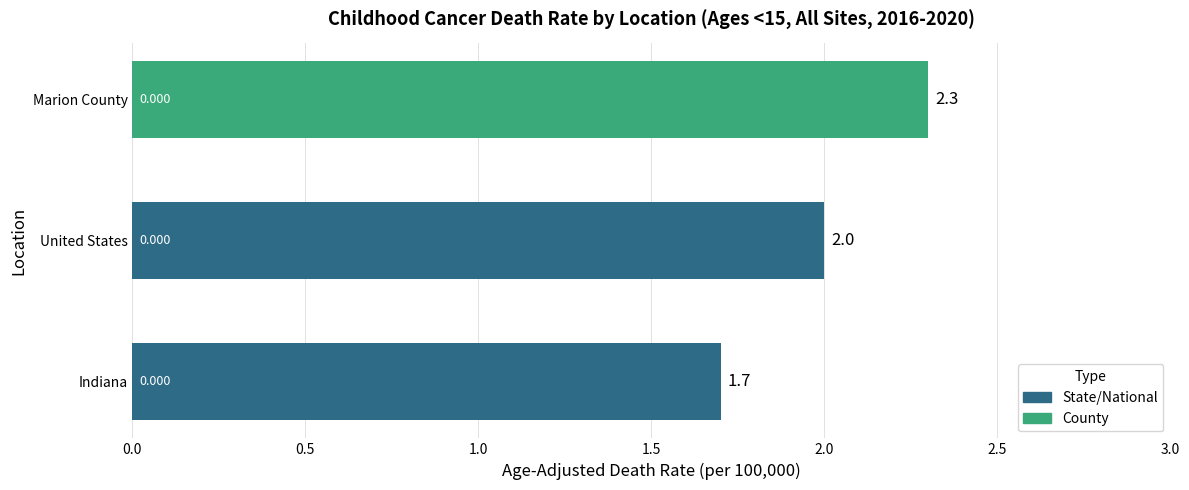

How many values are between 1 and 2?

2